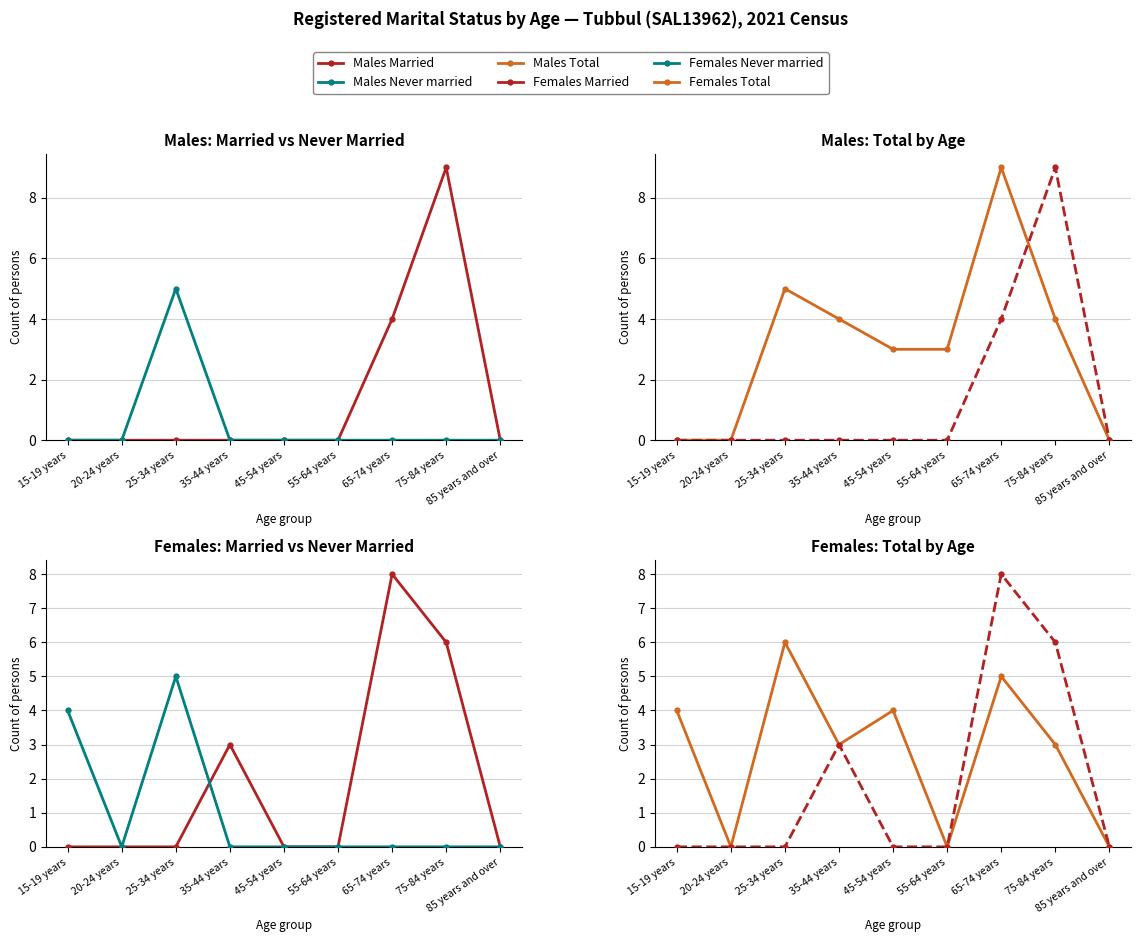

How many distinct data groups are displayed?

6